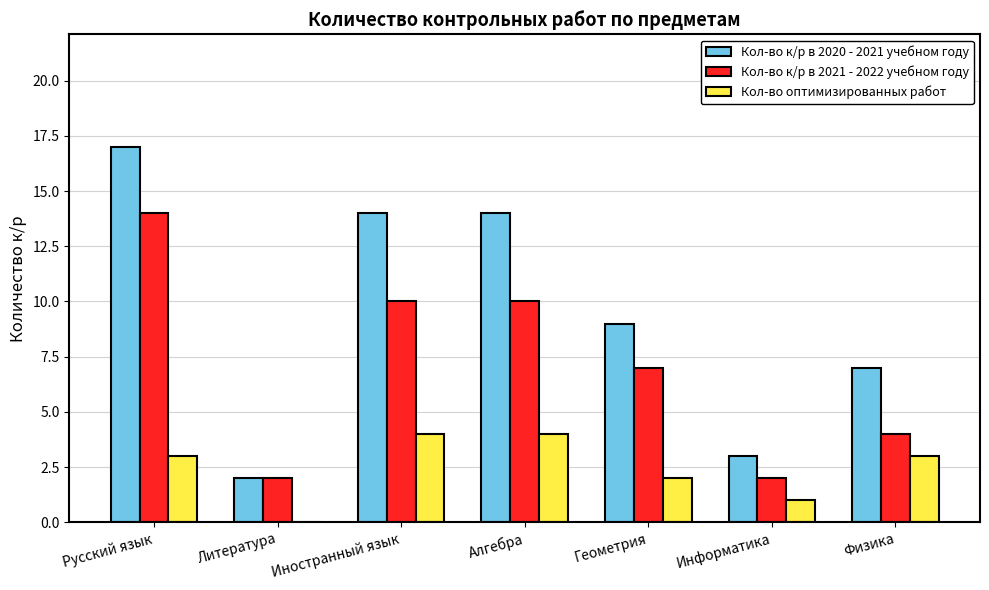

At which label does Кол-во к/р в 2021 - 2022 учебном году reach its peak?

Русский язык